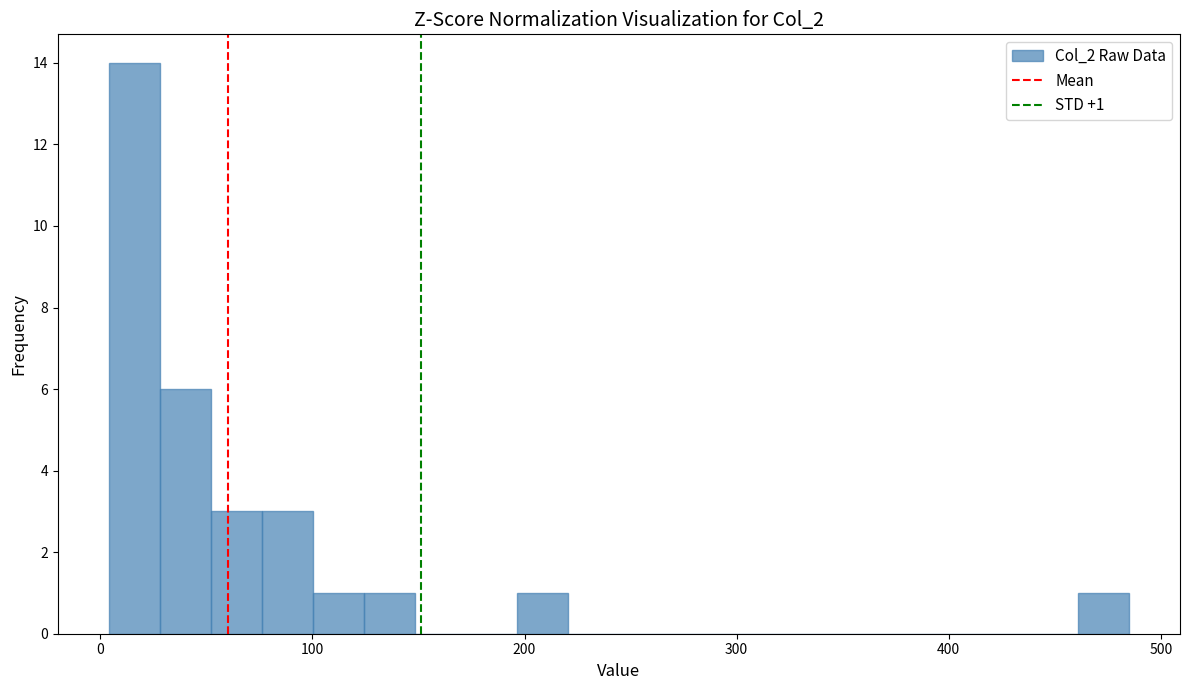

Read against the x-axis, roughly where is the centre of the tallest bar?

20